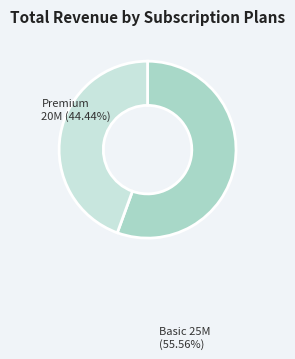

How many slices are in this pie chart?

2